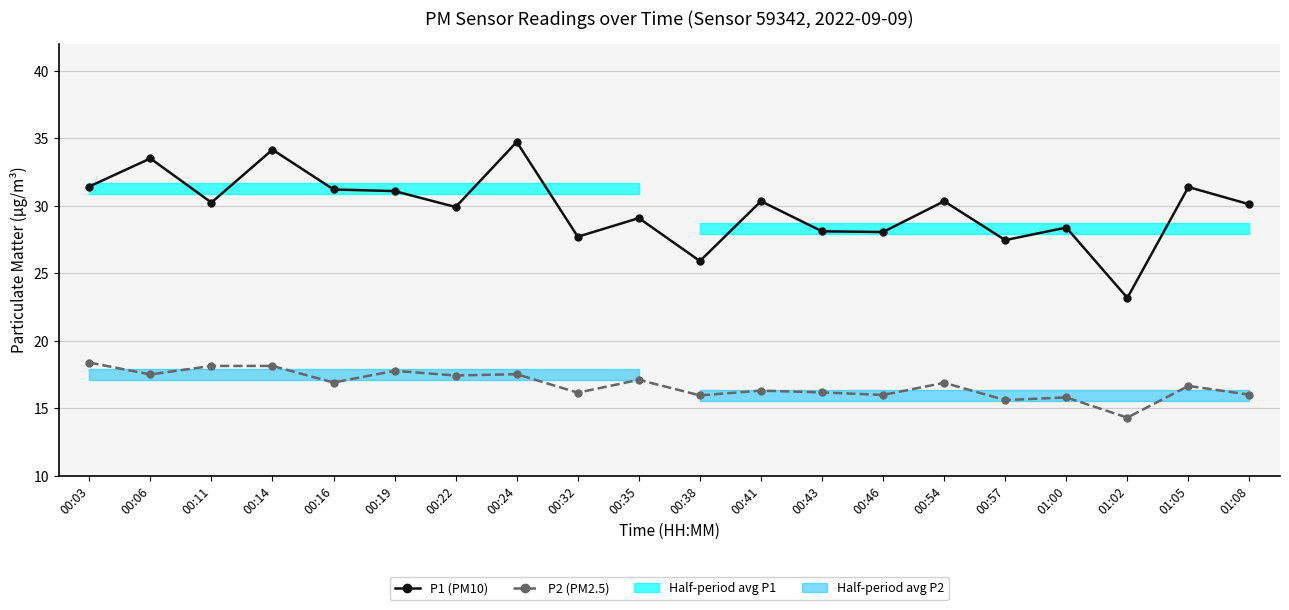

What is the maximum value for P2 (PM2.5)?

18.4